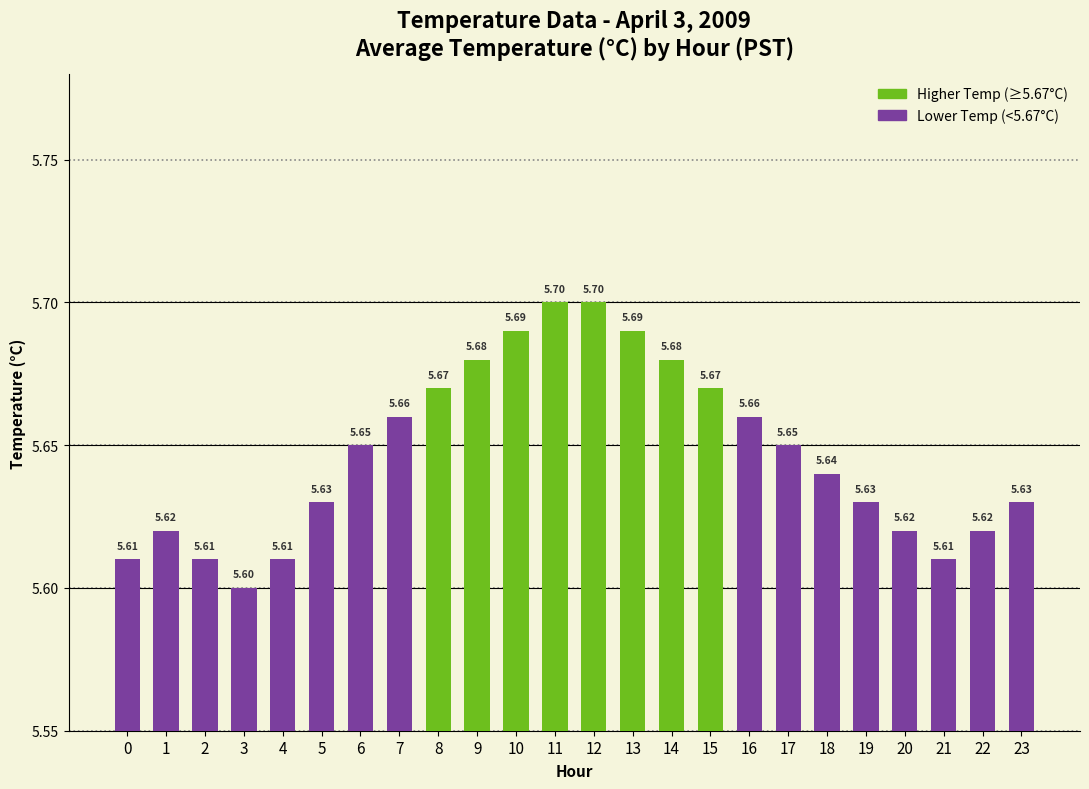

Reading left to right, extract all data points from this chart.

5.6	5.6	5.6	5.6	5.6	5.6	5.7	5.7	5.7	5.7	5.7	5.7	5.7	5.7	5.7	5.7	5.7	5.7	5.6	5.6	5.6	5.6	5.6	5.6